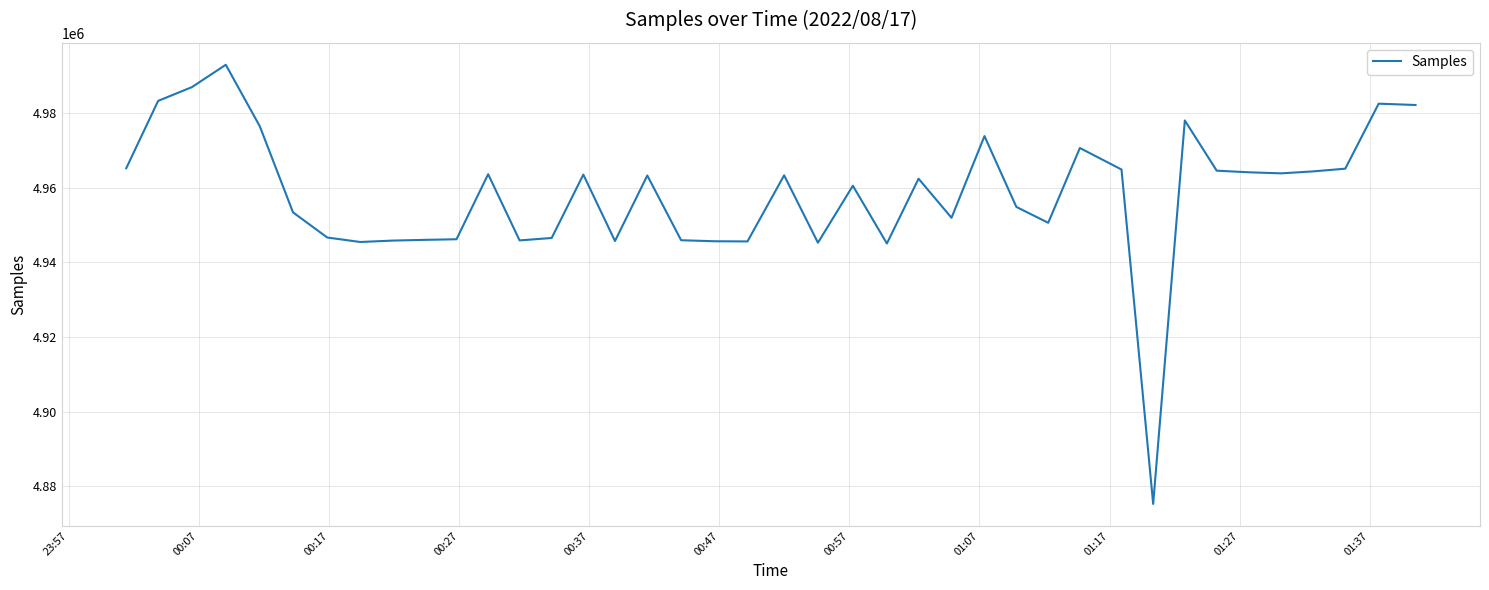

What is the maximum value shown in the chart?

4992928